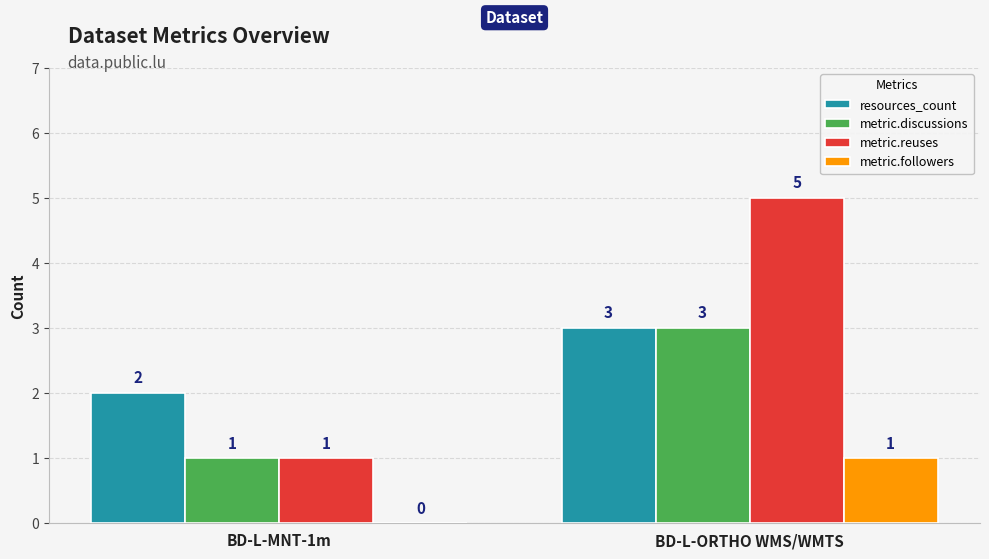

What is the greatest value displayed?

5